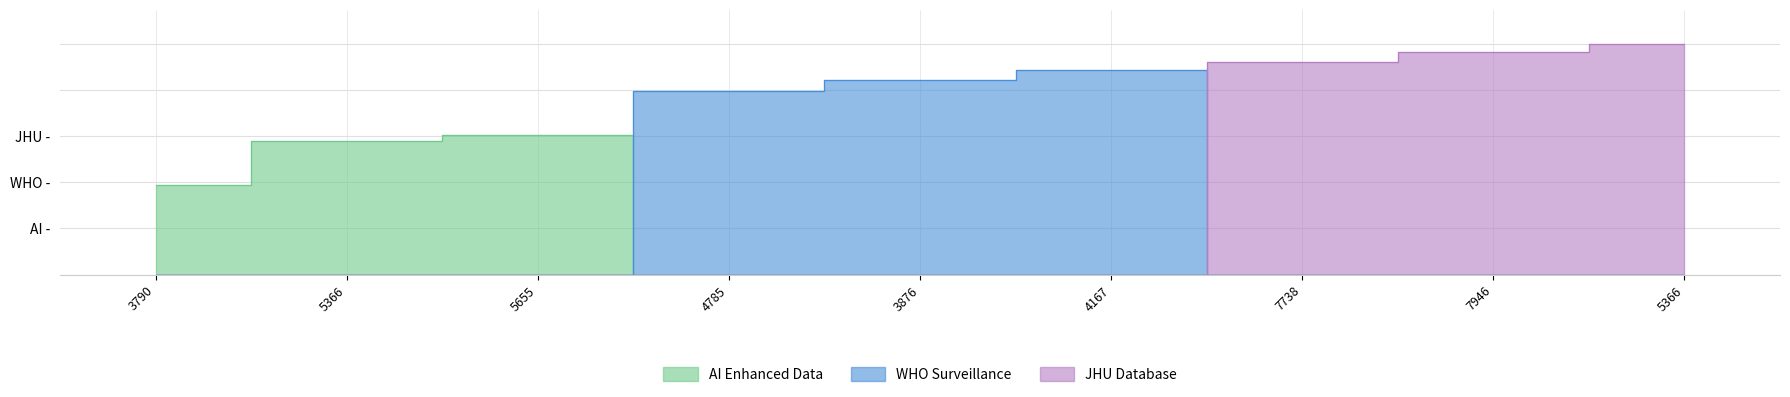

Where does the data first go above 21031?

4167